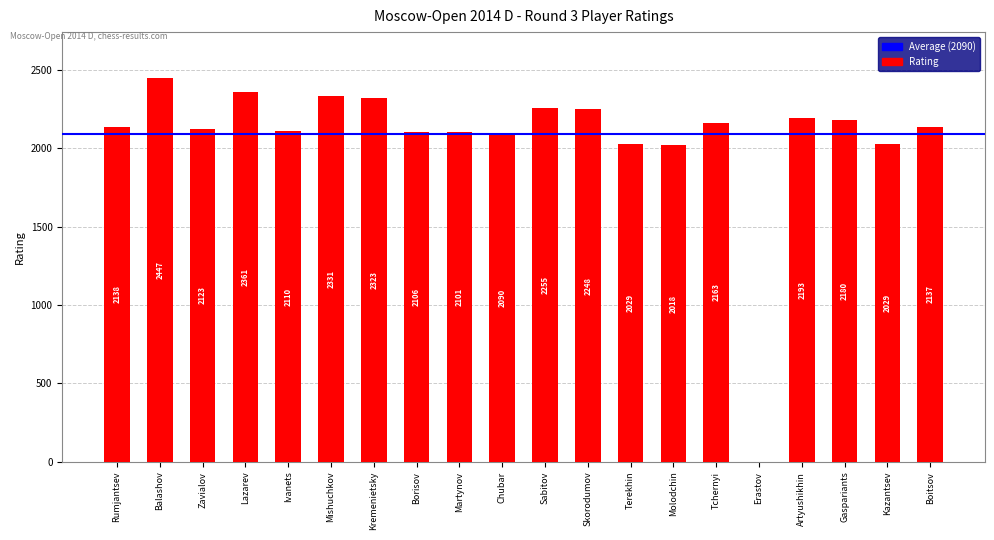

What is the maximum value shown in the chart?

2447